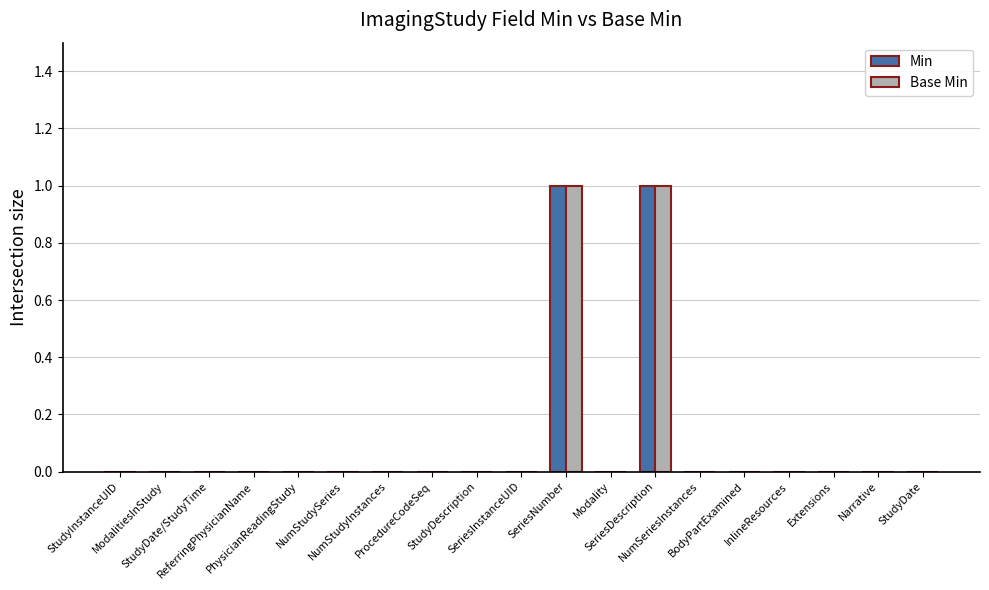

How many distinct data groups are displayed?

2